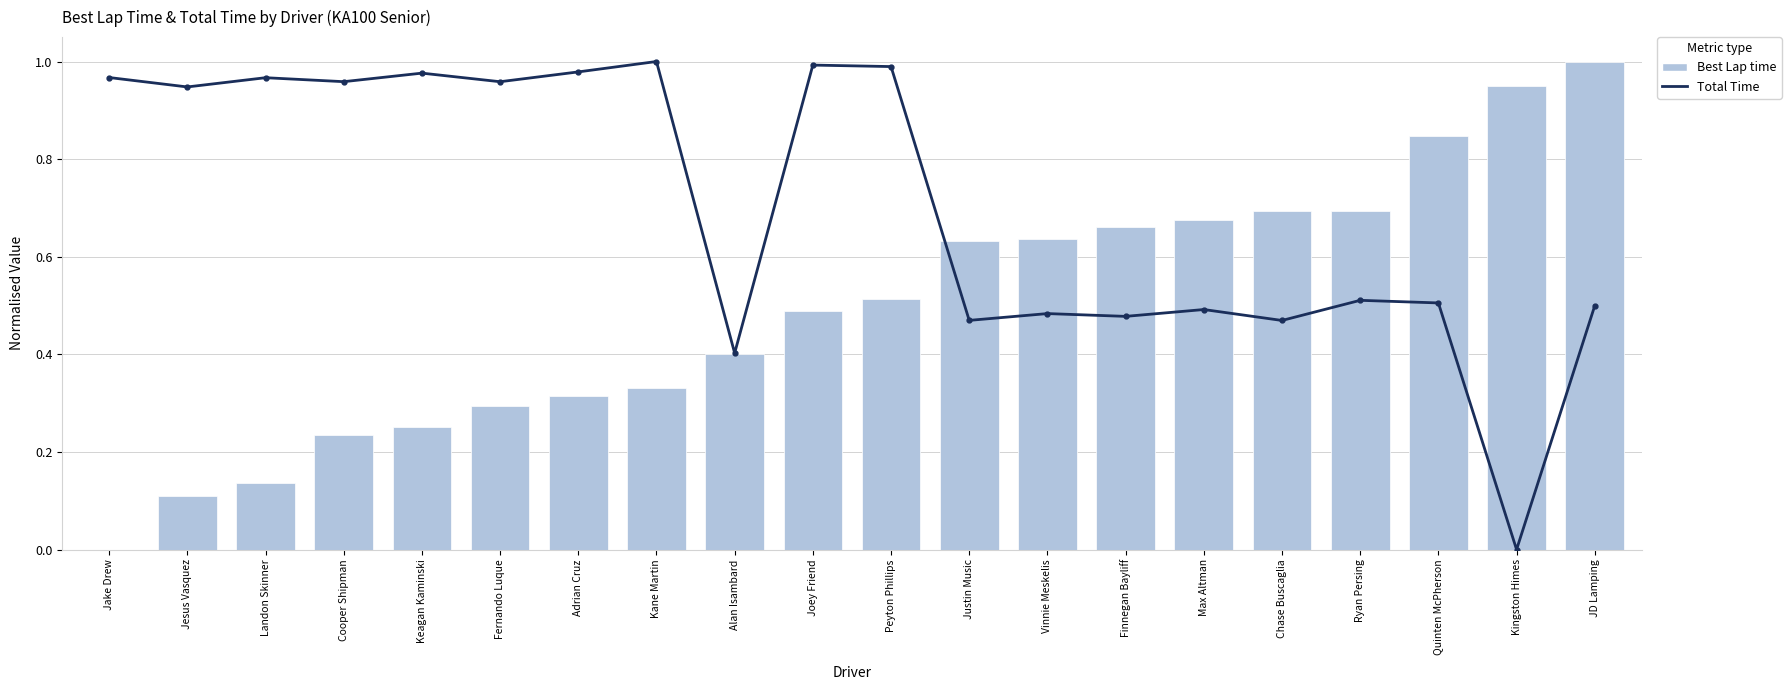

Reading left to right, extract all data points from this chart.

Total Time (norm): Jake Drew=1.0	Jesus Vasquez=0.9	Landon Skinner=1.0	Cooper Shipman=1.0	Keagan Kaminski=1.0	Fernando Luque=1.0	Adrian Cruz=1.0	Kane Martin=1.0	Alan Isambard=0.4	Joey Friend=1.0	Peyton Phillips=1.0	Justin Music=0.5	Vinnie Meskelis=0.5	Finnegan Bayliff=0.5	Max Altman=0.5	Chase Buscaglia=0.5	Ryan Persing=0.5	Quinten McPherson=0.5	Kingston Himes=0.0	JD Lamping=0.5
Best Lap time (norm): Jake Drew=0.0	Jesus Vasquez=0.1	Landon Skinner=0.1	Cooper Shipman=0.2	Keagan Kaminski=0.3	Fernando Luque=0.3	Adrian Cruz=0.3	Kane Martin=0.3	Alan Isambard=0.4	Joey Friend=0.5	Peyton Phillips=0.5	Justin Music=0.6	Vinnie Meskelis=0.6	Finnegan Bayliff=0.7	Max Altman=0.7	Chase Buscaglia=0.7	Ryan Persing=0.7	Quinten McPherson=0.8	Kingston Himes=1.0	JD Lamping=1.0